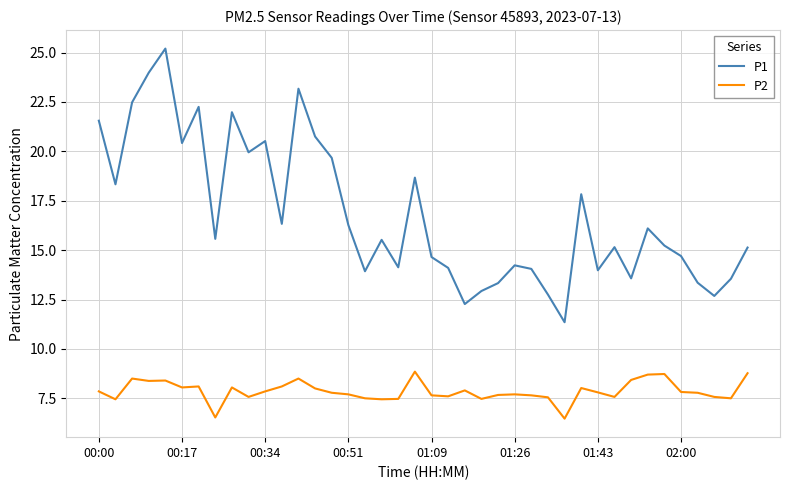

What is the maximum value shown in the chart?

25.2